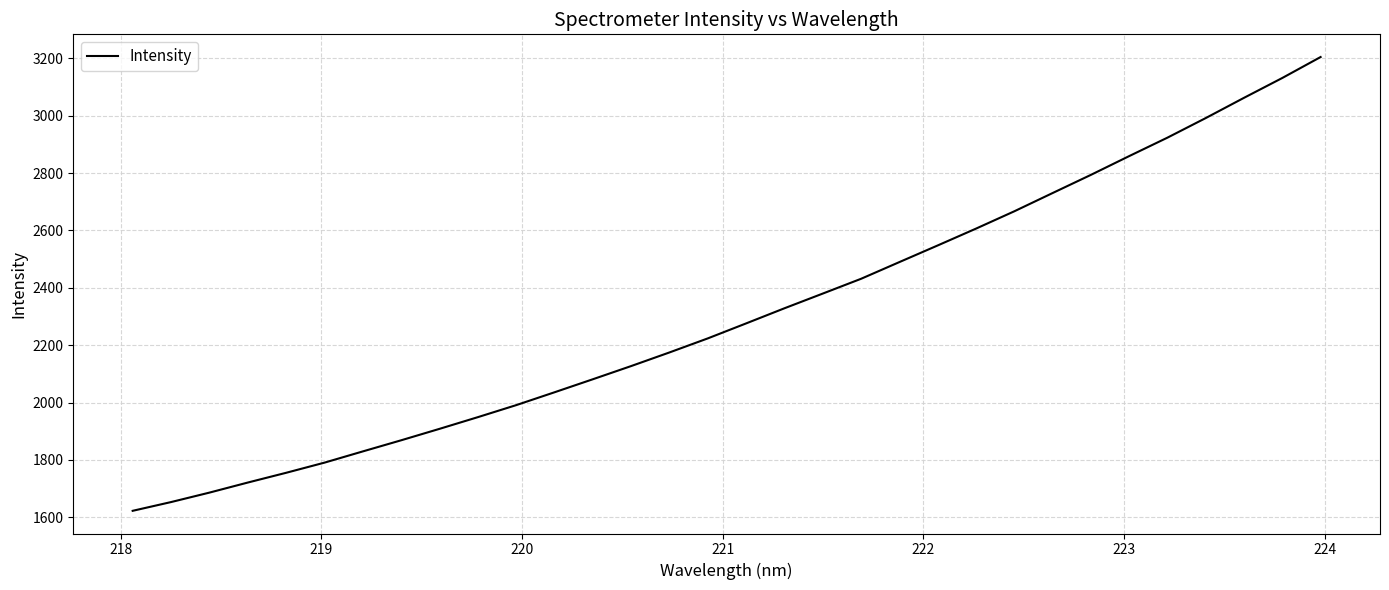

Reading left to right, extract all data points from this chart.

1622.4	1652.9	1685.9	1721.0	1755.0	1790.4	1829.6	1868.4	1908.2	1949.0	1990.9	2035.8	2081.2	2127.2	2174.7	2223.7	2275.9	2328.6	2379.9	2431.5	2489.7	2547.7	2606.4	2666.8	2730.4	2793.7	2859.2	2923.6	2991.9	3062.4	3131.6	3204.6